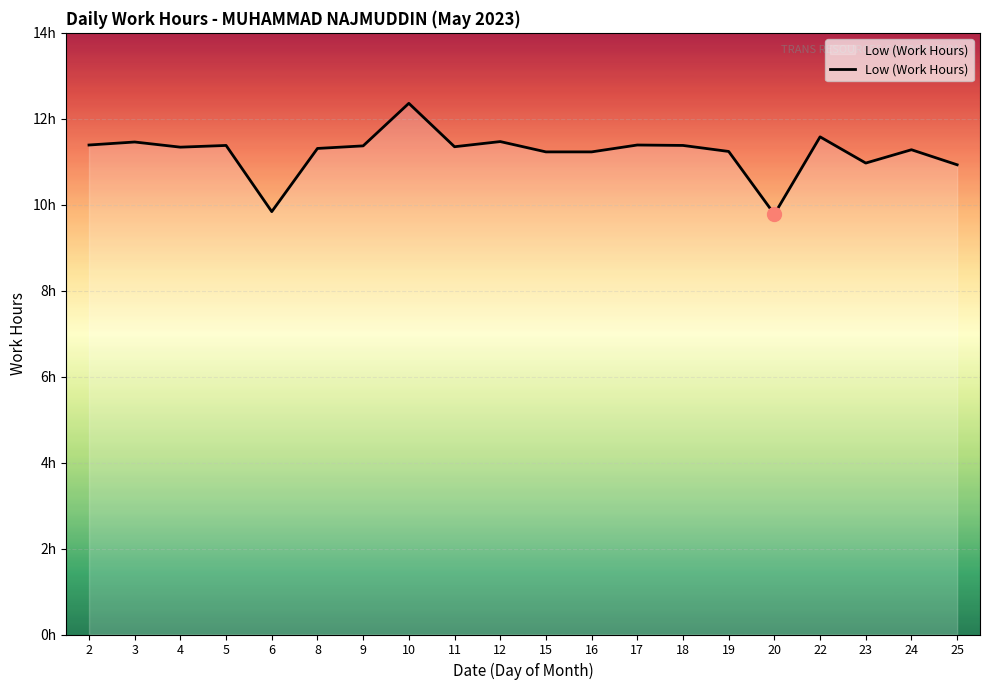

The value at 6 is 9.8. True or false?

True